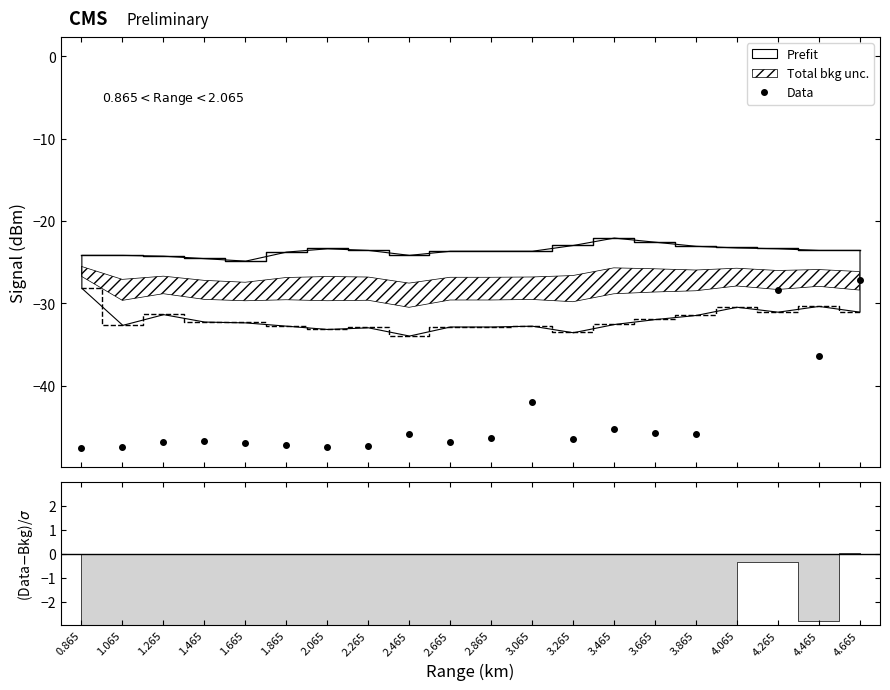

Which category has the lowest value across all series?

0.865